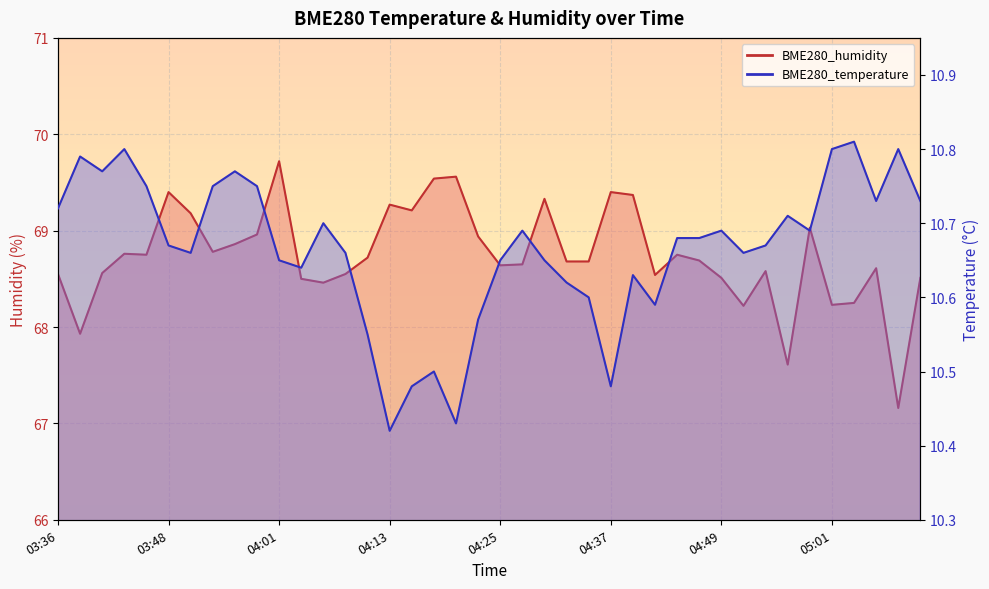

What is the difference between the maximum and minimum values in the BME280_humidity series?

2.6